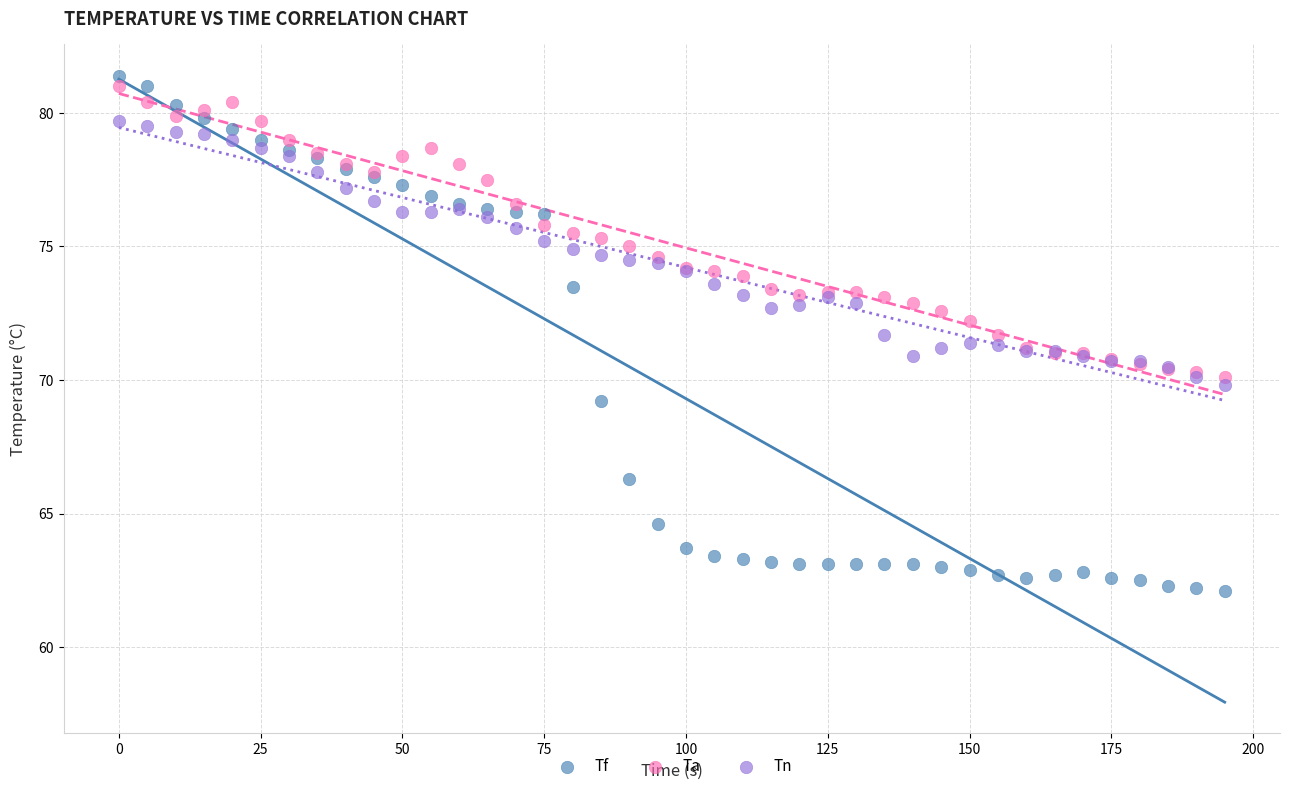

Which series contains the highest Y value?

Tf